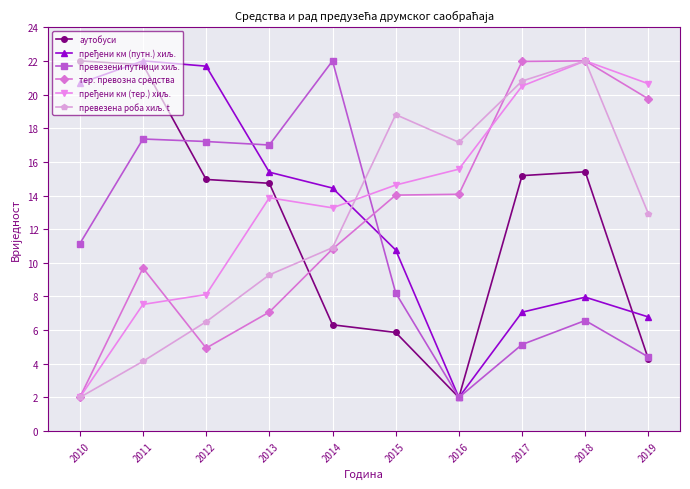

The тер. превозна средства series shows 14.0 at 2015. True or false?

True